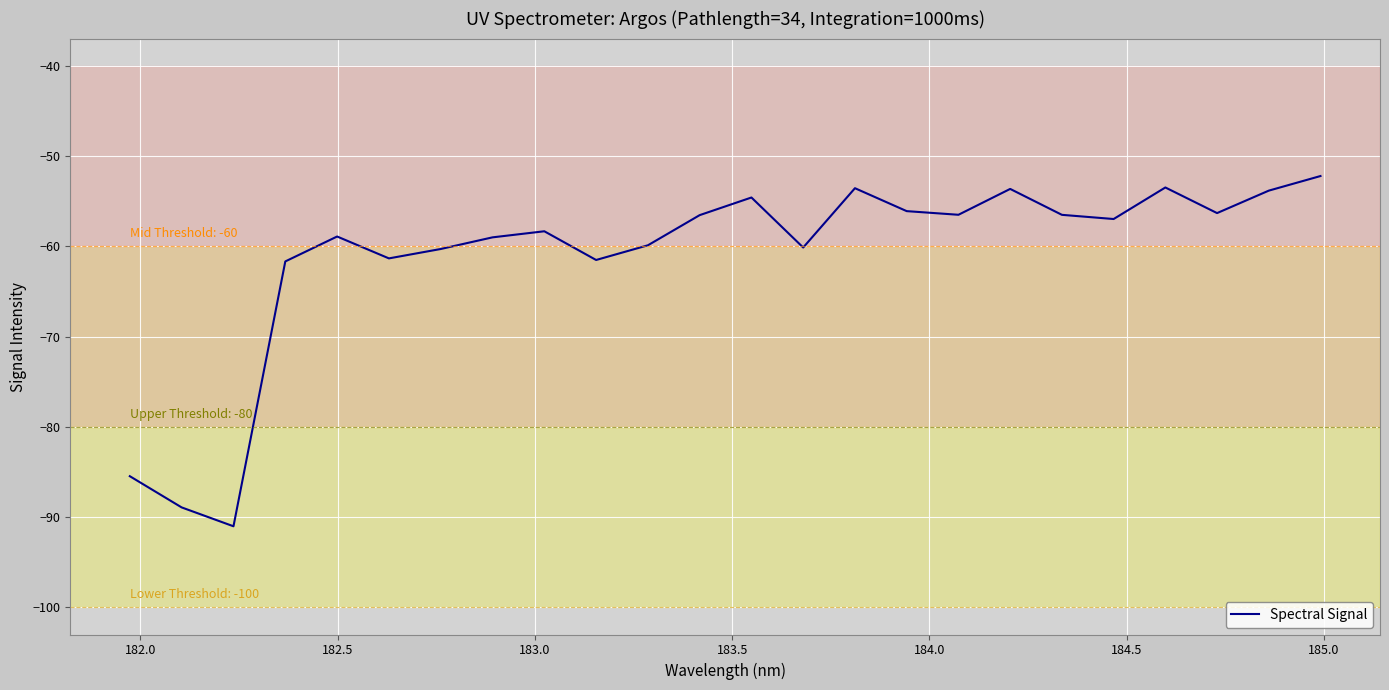

What is the greatest value displayed?

-52.2